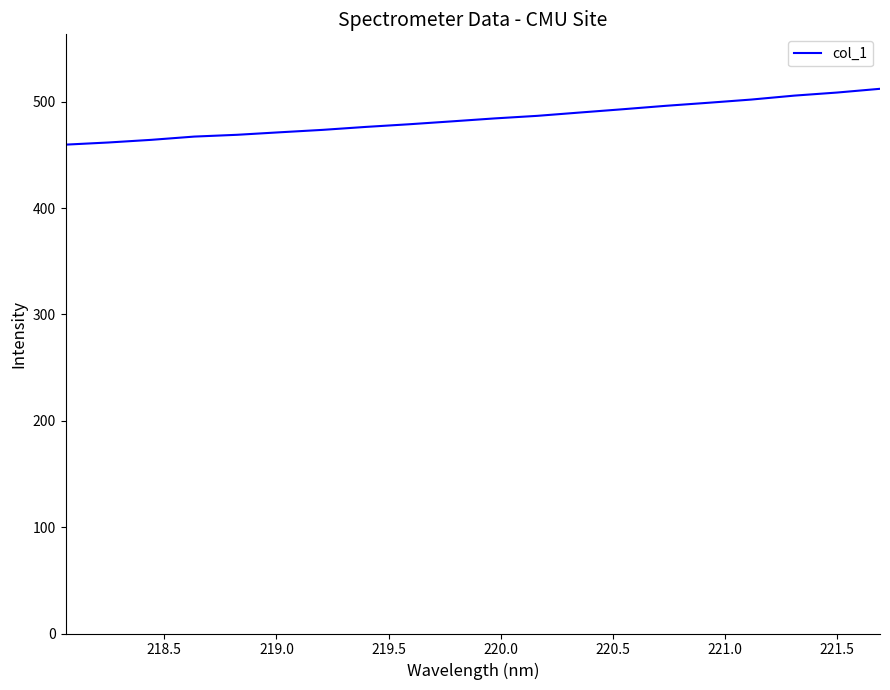

What is the maximum value shown in the chart?

512.2